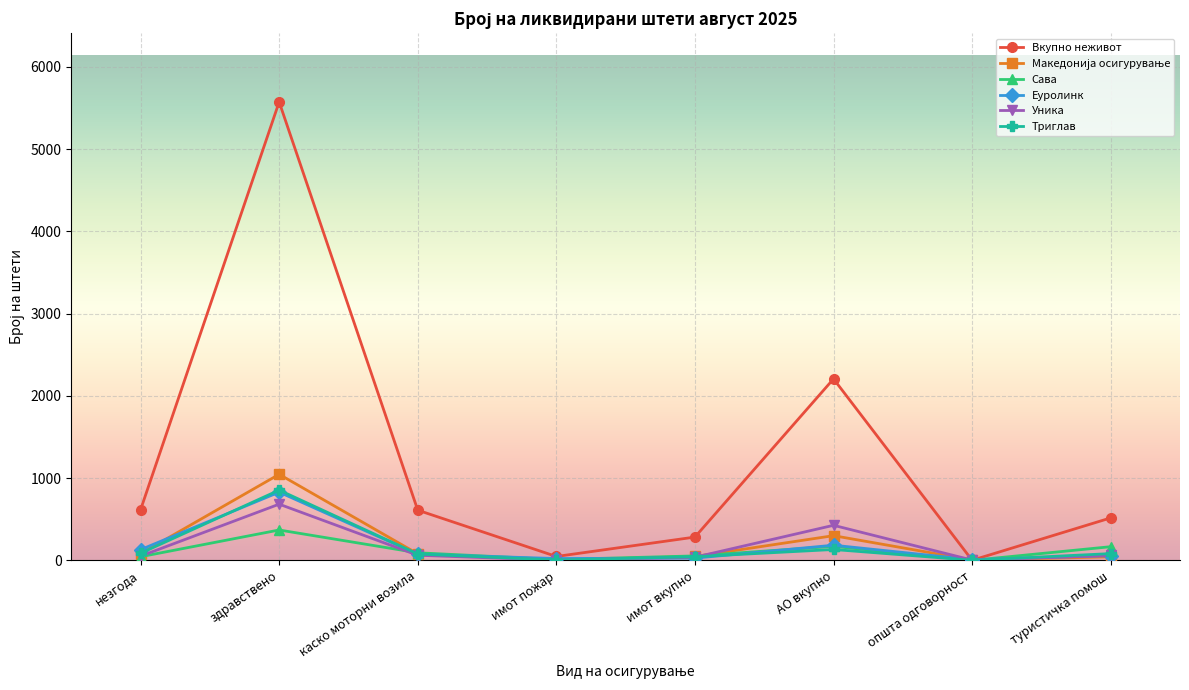

What position from the left is незгода?

1